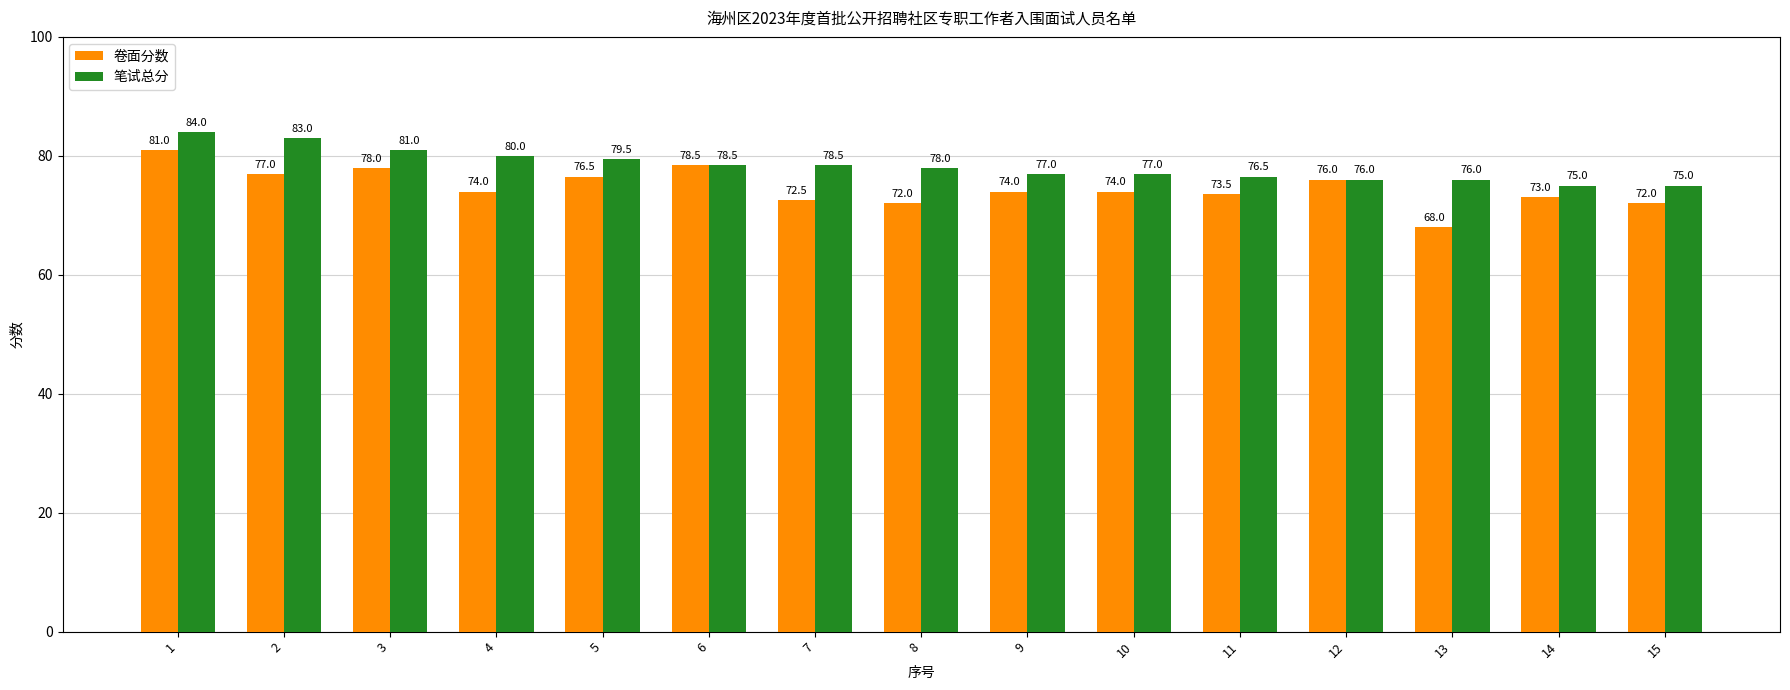

What is the total value across all series at 10?

151.0